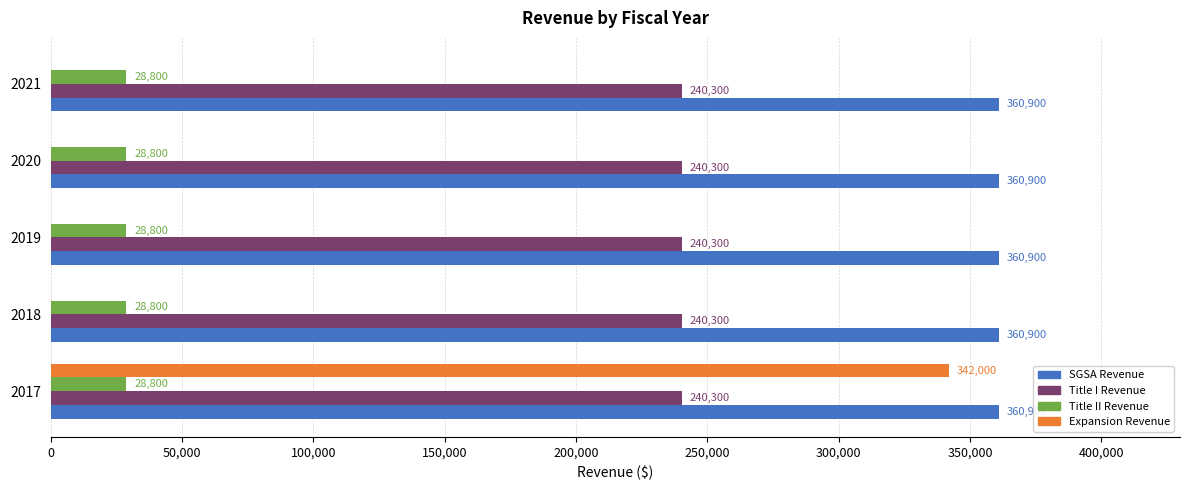

What are all the series names shown in the legend?

SGSA Revenue, Title I Revenue, Title II Revenue, Expansion Revenue